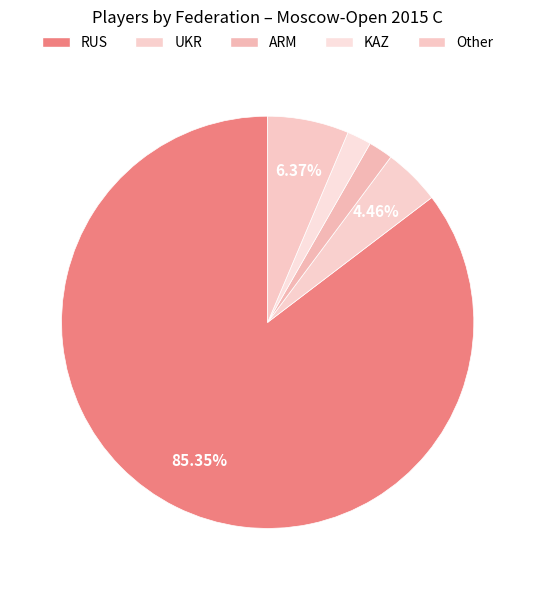

Combined, do RUS and ARM account for over 50%?

Yes